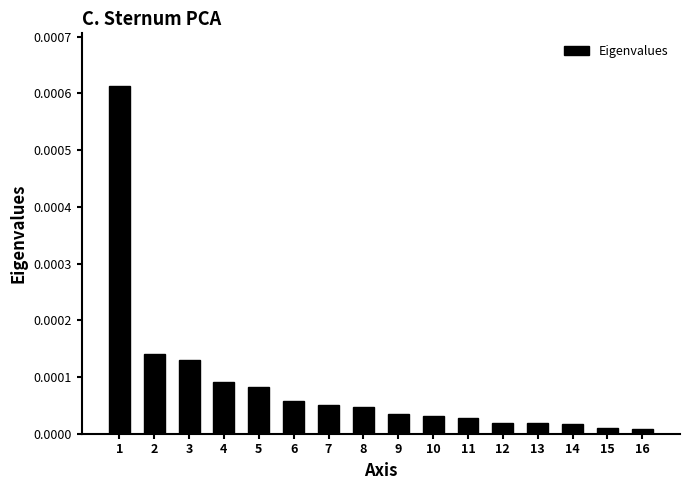

How many bars are there in total?

16